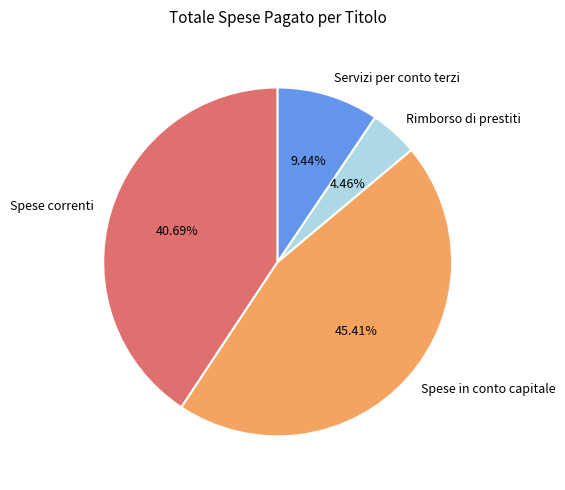

To the nearest percent, what is the difference between the Spese correnti and Servizi per conto terzi slice percentages?

31%